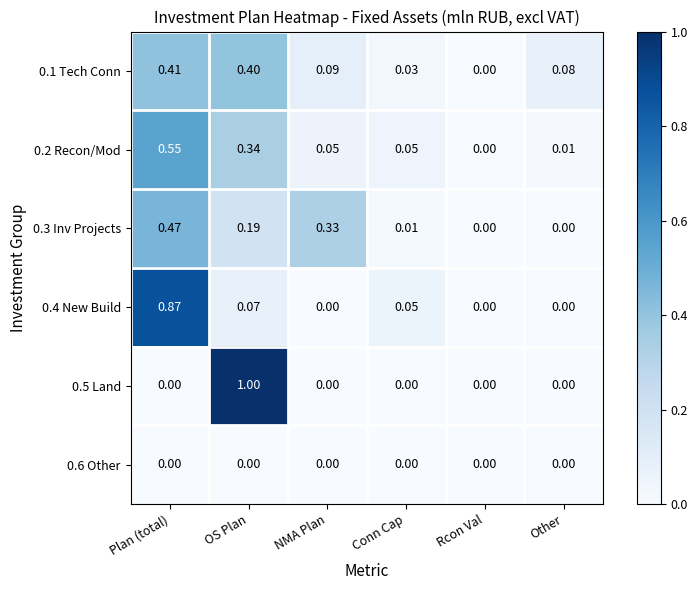

At which category is the sum across all series the highest?

Plan (total)